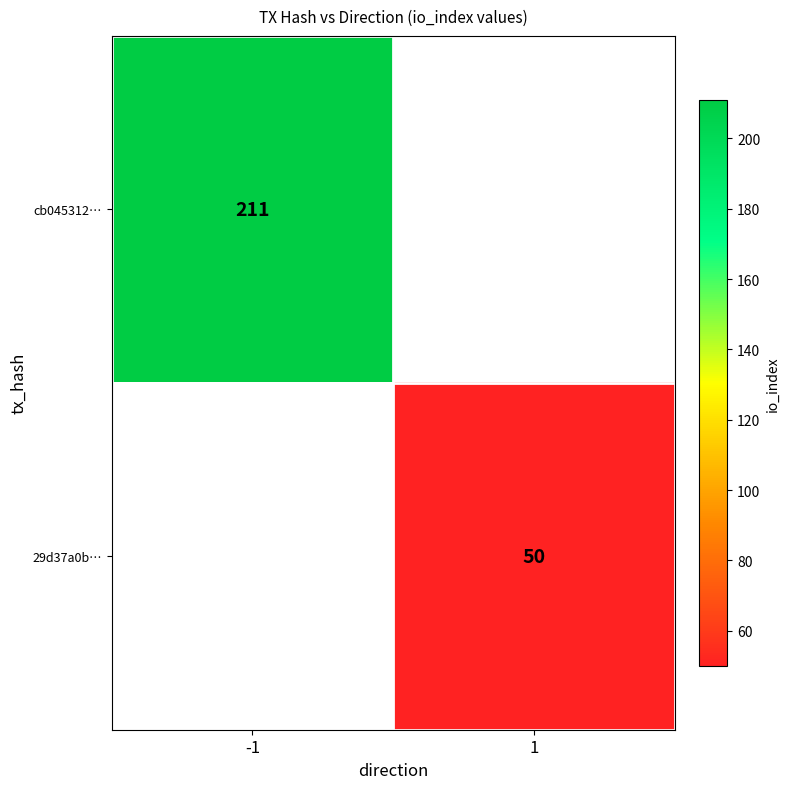

Is it true that cb045312… equals 98 at -1?

False